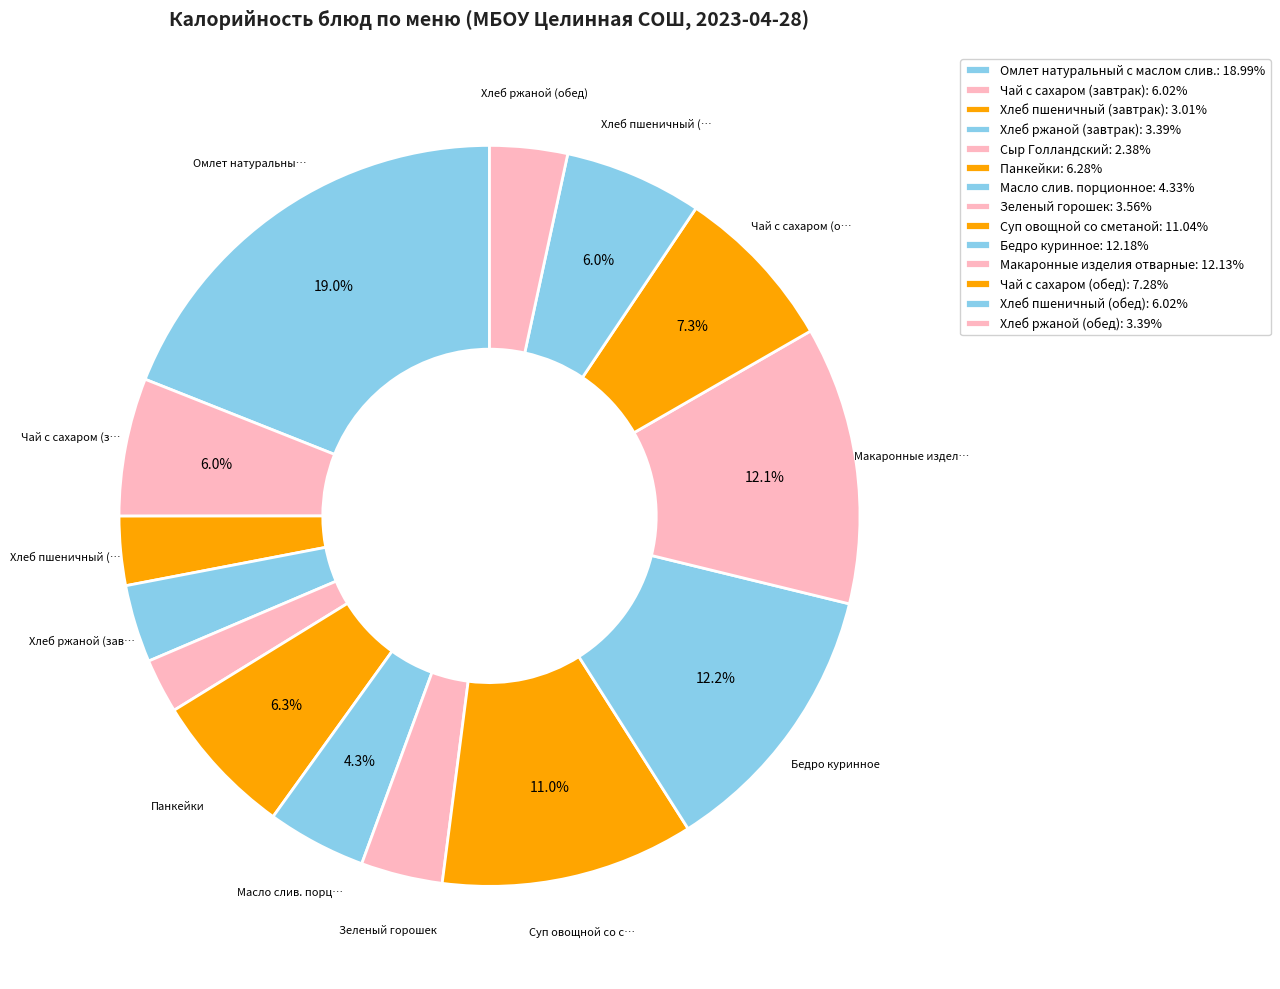

To the nearest percent, what is the combined percentage of Масло слив. порционное and Хлеб пшеничный (завтрак)?

7%